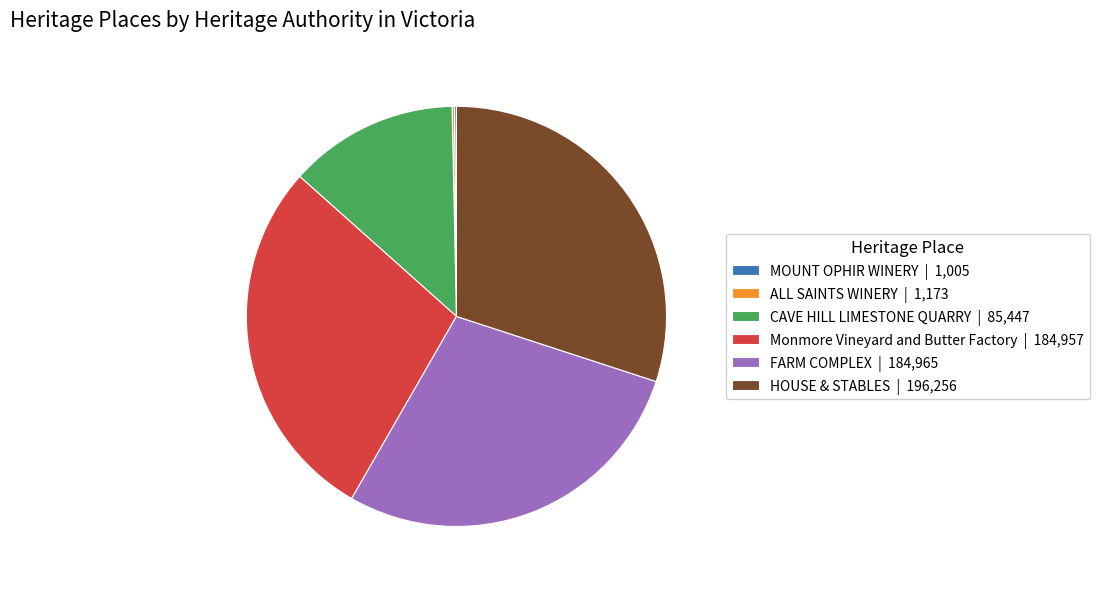

The CAVE HILL LIMESTONE QUARRY | 85,447 slice represents 25% of the pie. True or false?

False